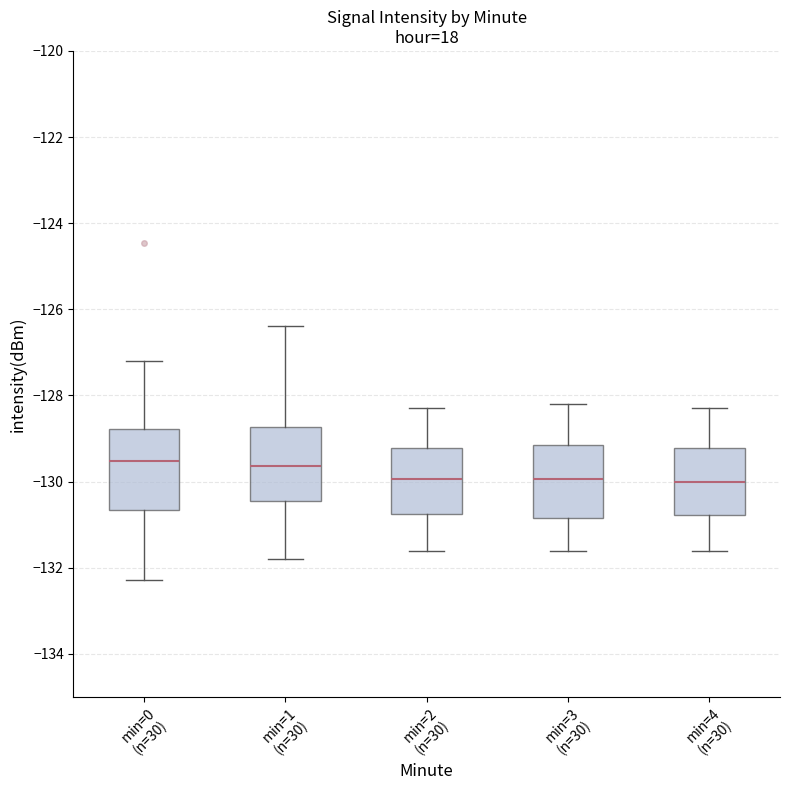

Reading left to right, read every box against the y-axis: the position of its median line, the range the box covers, and the ends of its whiskers. The values are not printed on the chart, so give them approximately, as read against the axis.

min=0 (n=30): median -129.6, box -130.6 to -128.8, whiskers -132.2 to -127.2
min=1 (n=30): median -129.6, box -130.4 to -128.8, whiskers -131.8 to -126.4
min=2 (n=30): median -130.0, box -130.8 to -129.2, whiskers -131.6 to -128.2
min=3 (n=30): median -130.0, box -130.8 to -129.2, whiskers -131.6 to -128.2
min=4 (n=30): median -130.0, box -130.8 to -129.2, whiskers -131.6 to -128.2